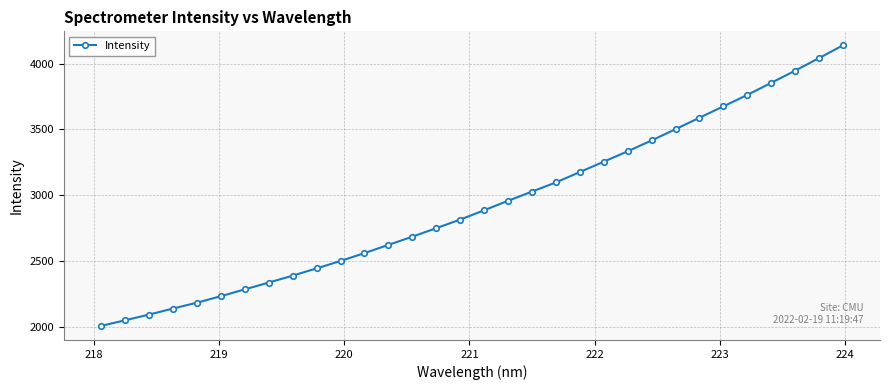

What is the value of the 2nd point from the left?

2052.6